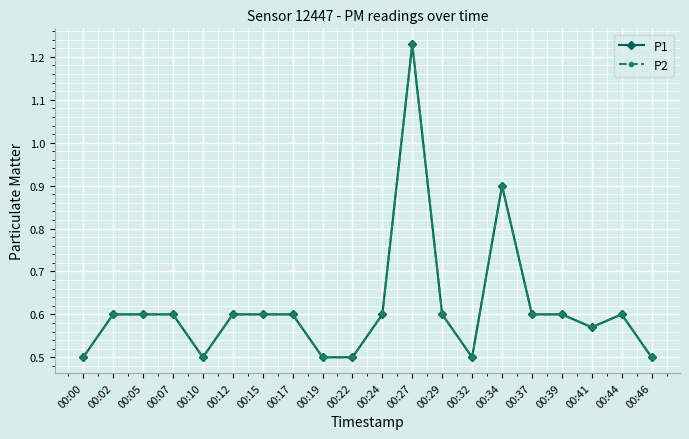

Is this an area chart (filled region under the line)?

No